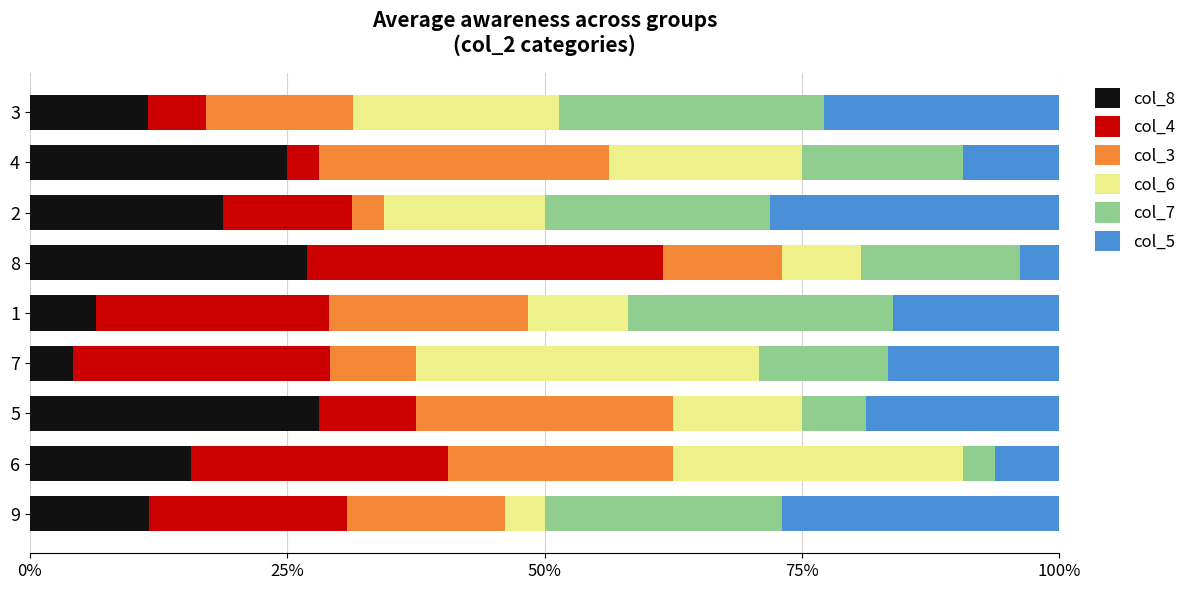

At which label does col_8 reach its peak?

5